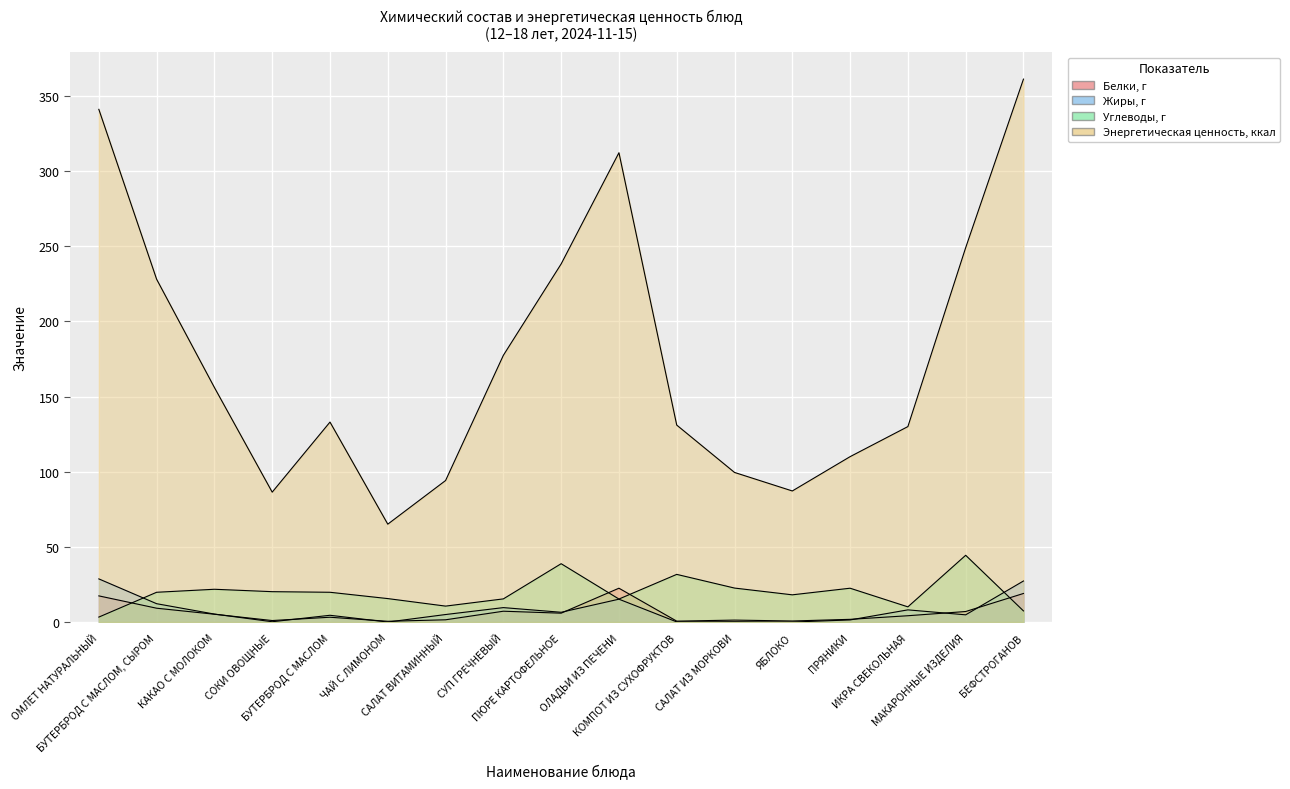

The Жиры, г series shows 4.8 at МАКАРОННЫЕ ИЗДЕЛИЯ. True or false?

True